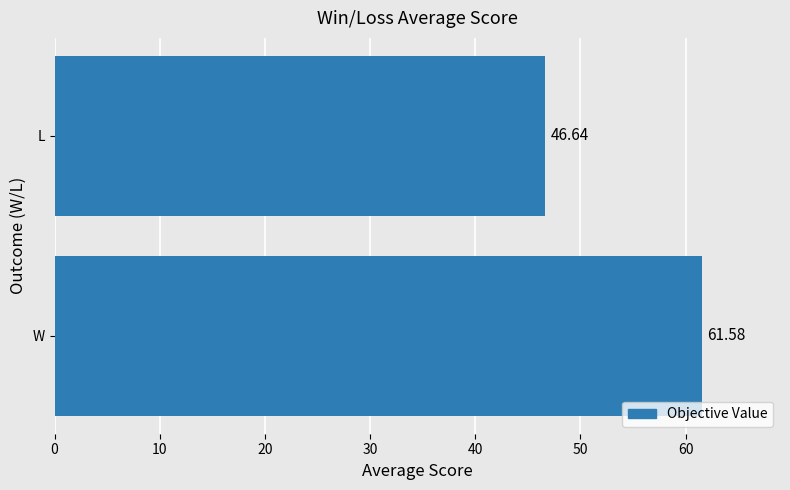

Rank the categories by value from highest to lowest.

W, L